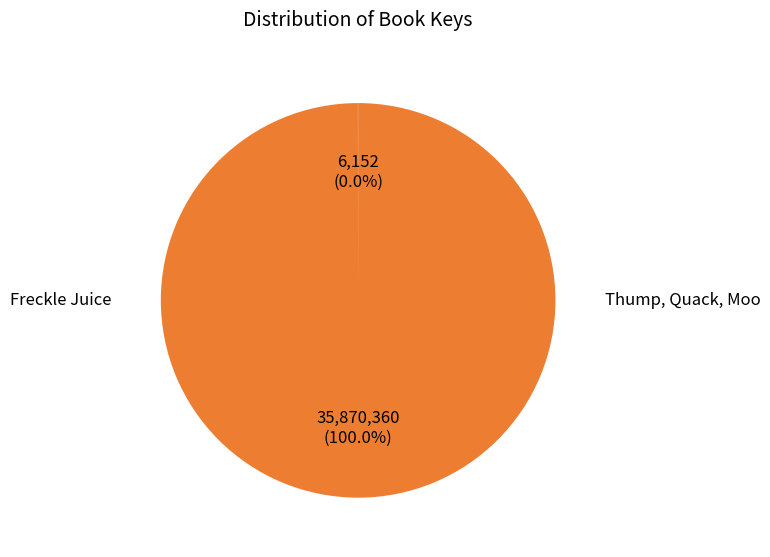

Does any single category account for the majority?

Yes